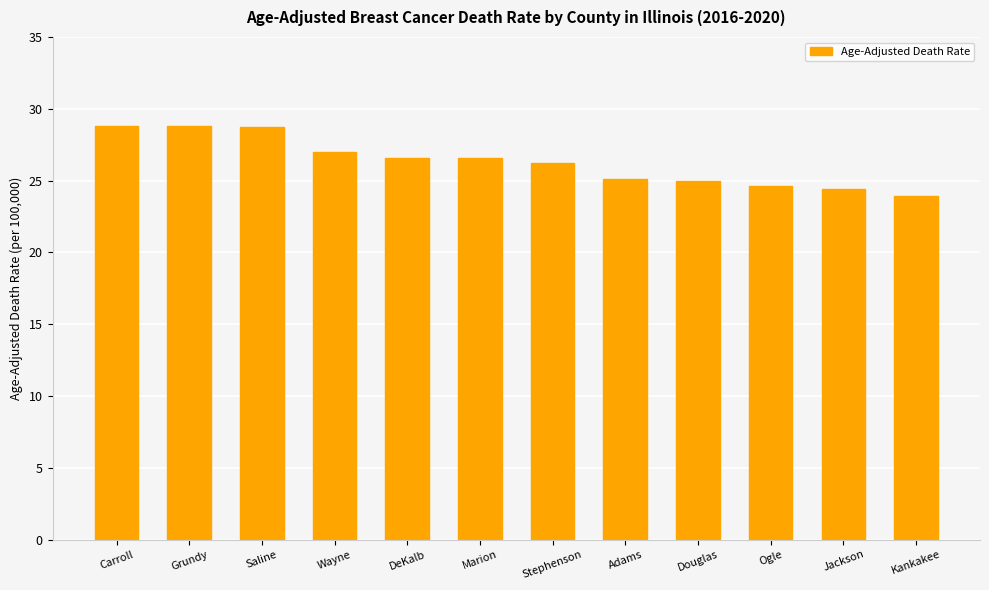

The value at Ogle is 24.6. True or false?

True